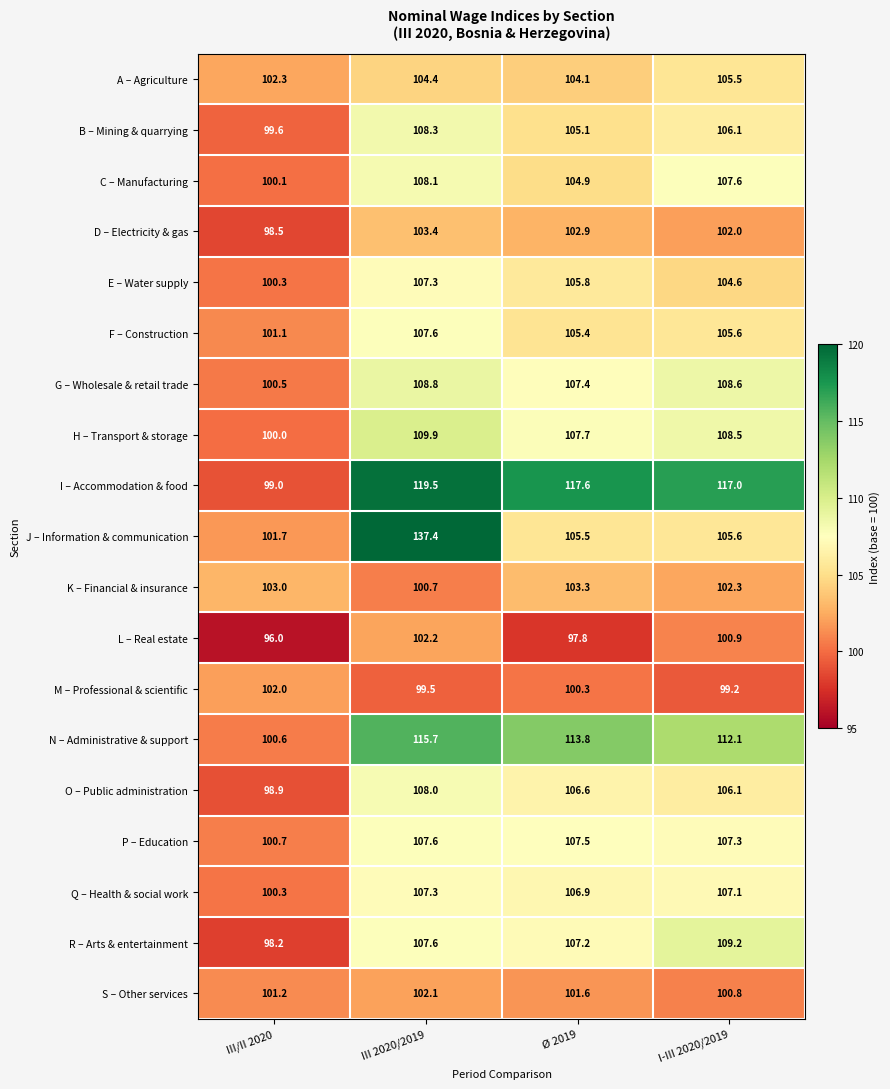

How many series are shown in this chart?

19